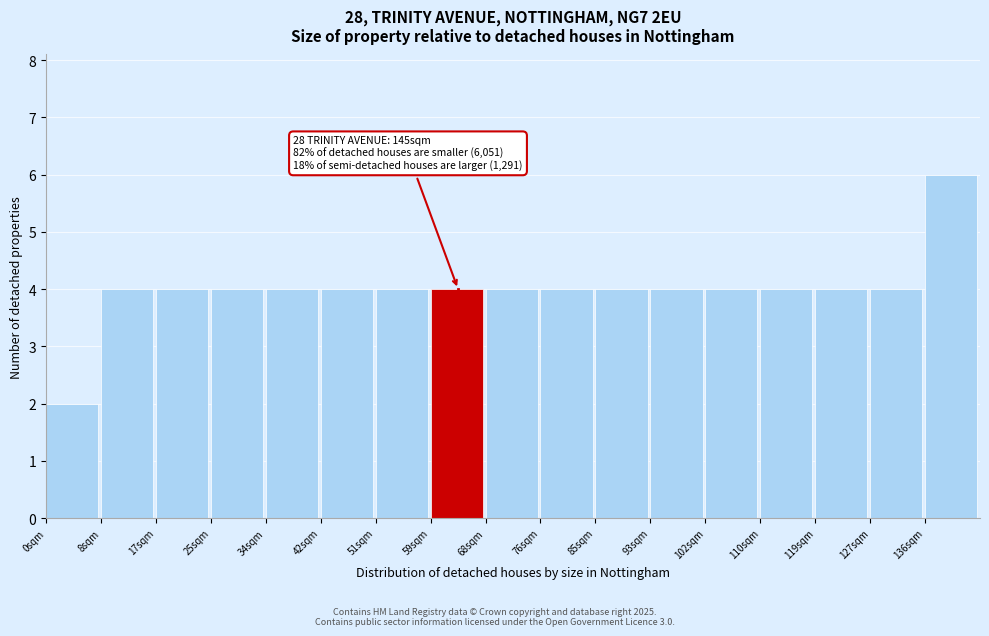

Reading left to right, transcribe all the data shown in this chart.

0sqm=2	8sqm=4	17sqm=4	25sqm=4	34sqm=4	42sqm=4	51sqm=4	59sqm=4	68sqm=4	76sqm=4	85sqm=4	93sqm=4	102sqm=4	110sqm=4	119sqm=4	127sqm=4	136sqm=6